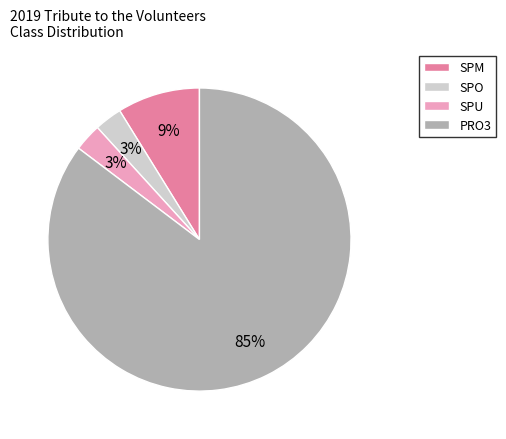

To the nearest percent, what percentage of the pie is SPO?

3%